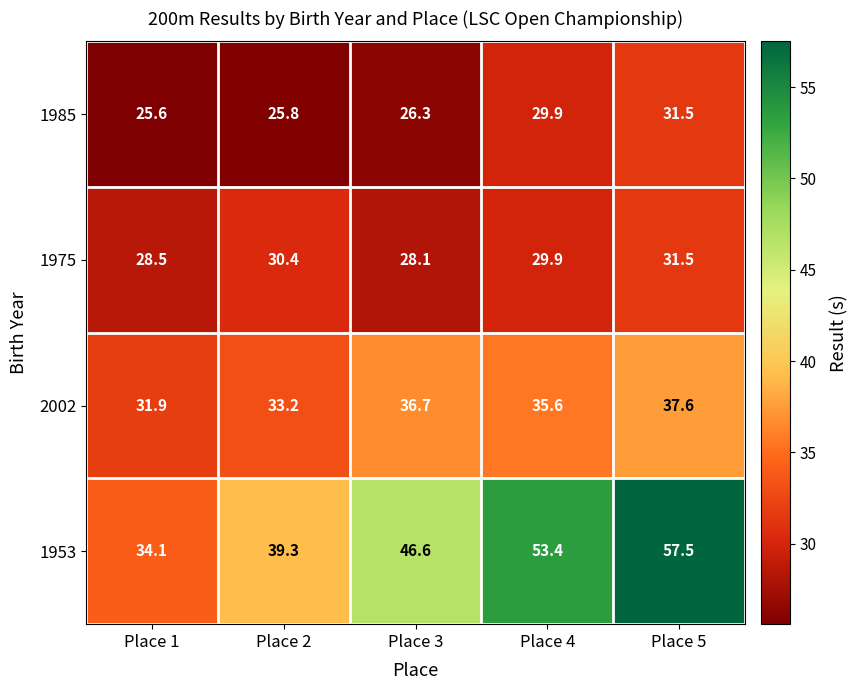

Reading right to left, list all the values displayed in this chart.

1985: 31.5	29.9	26.3	25.8	25.6
1975: 31.5	29.9	28.1	30.4	28.5
2002: 37.6	35.6	36.7	33.2	31.9
1953: 57.5	53.4	46.6	39.3	34.1